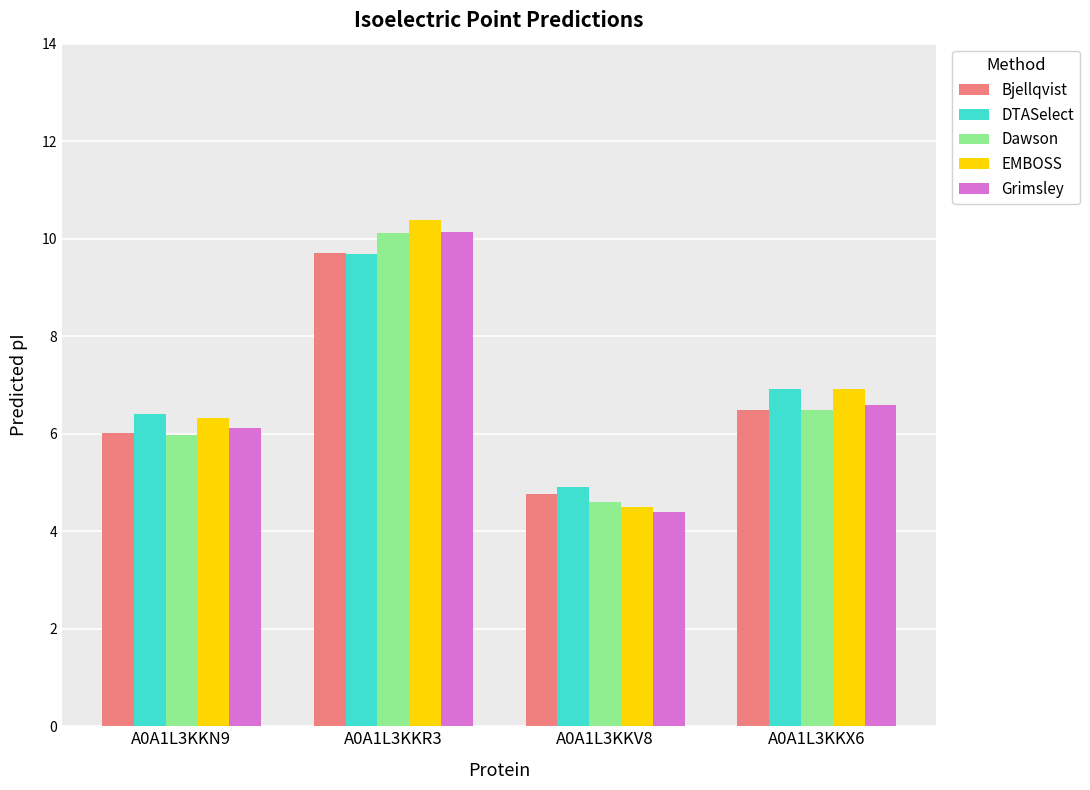

What is the minimum value shown in the chart?

4.4